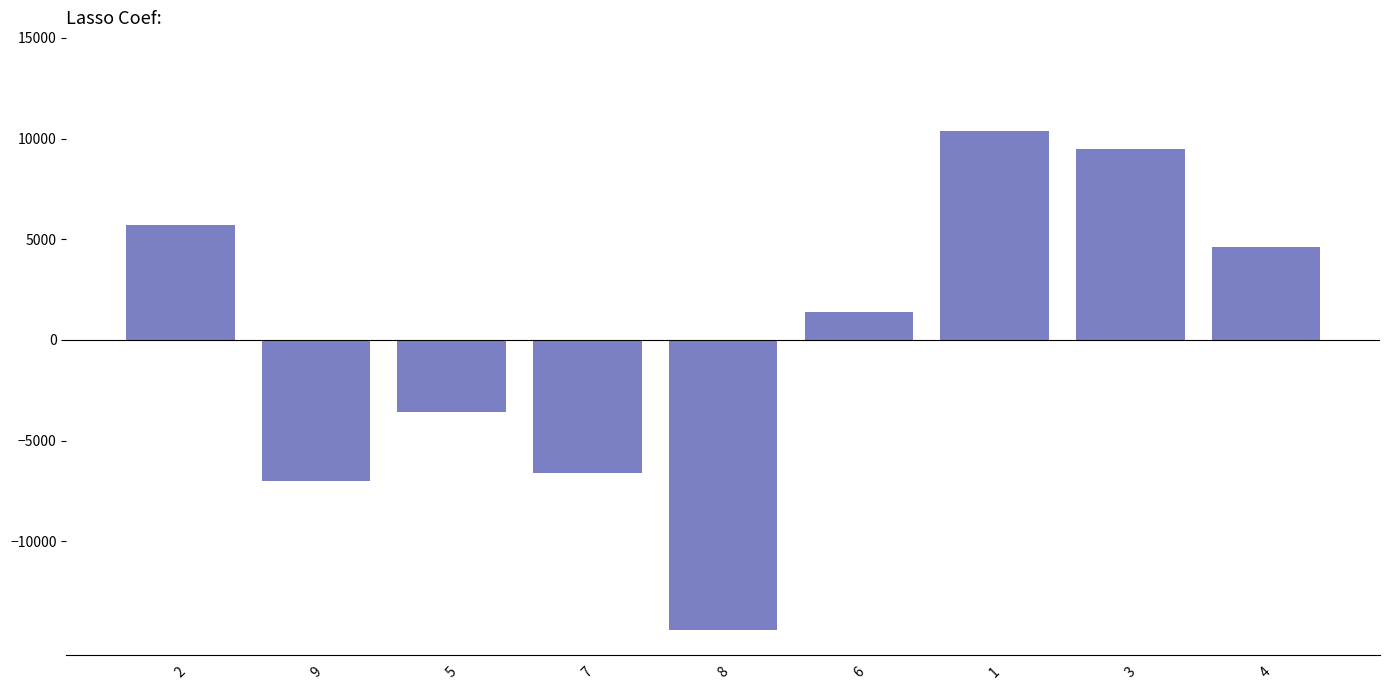

What is the label of the 7th bar from the right?

5